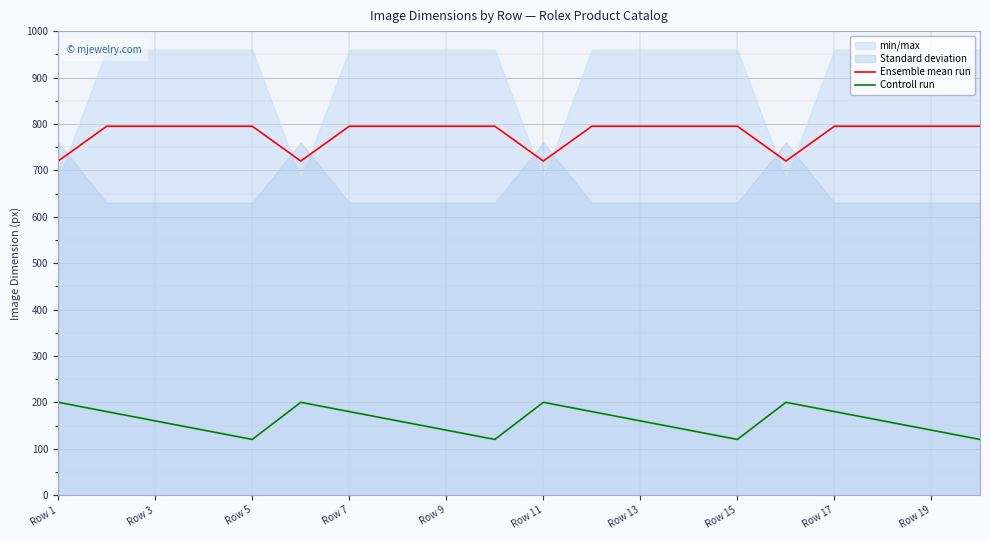

The value of Ensemble mean run at Row 5 is 795. True or false?

True